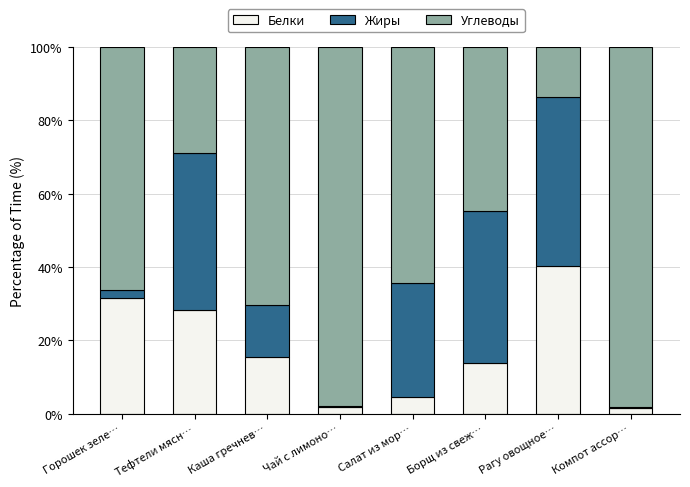

Read the Белки value at Салат из мор….

4.6